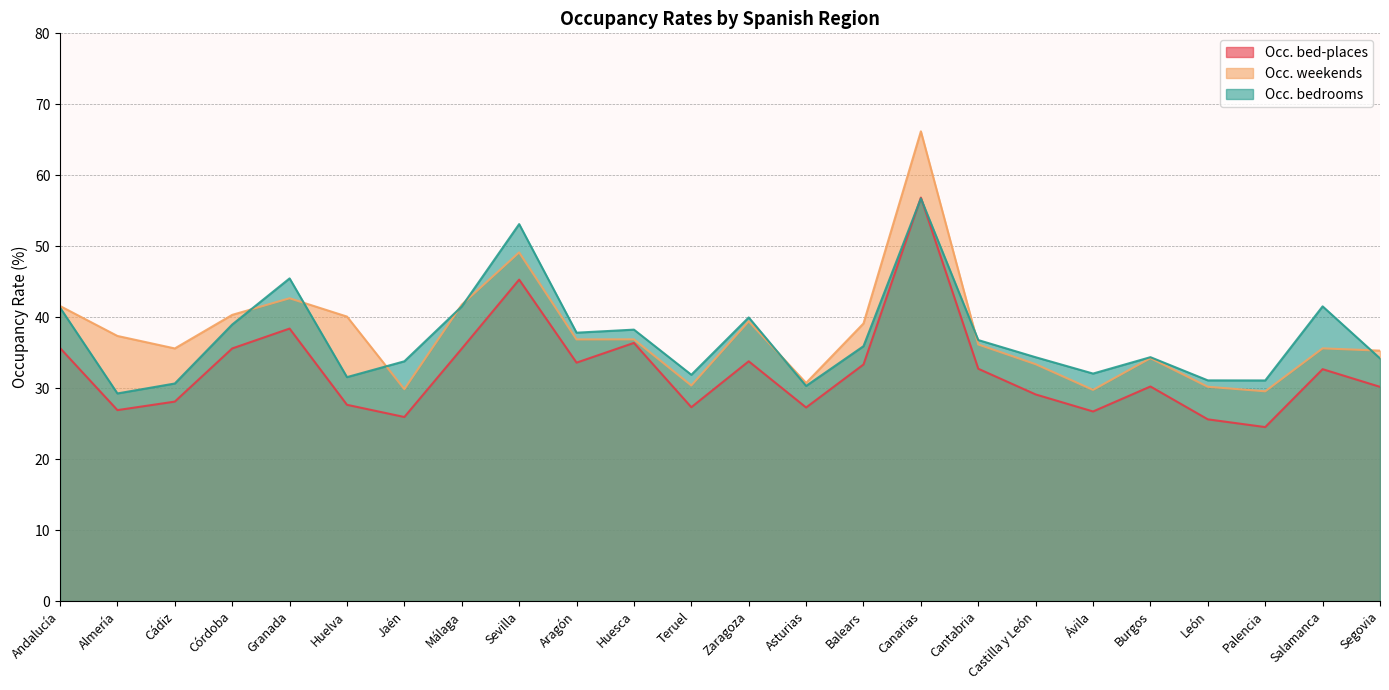

At Huelva, list the series in order from largest to smallest.

Occ. weekends, Occ. bedrooms, Occ. bed-places